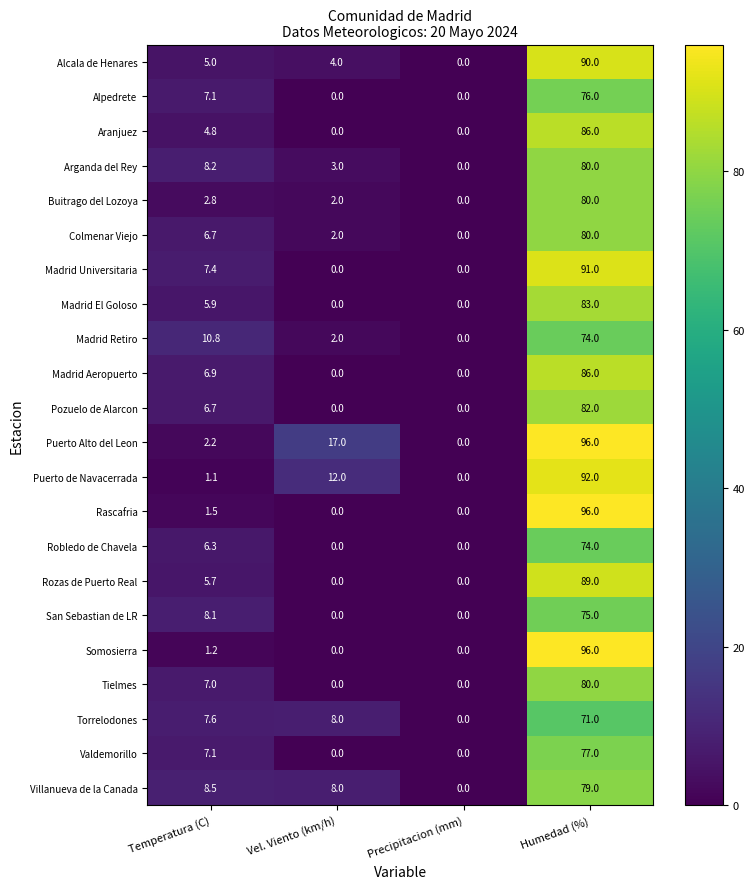

What is the total value across all series at Humedad (%)?

1833.0